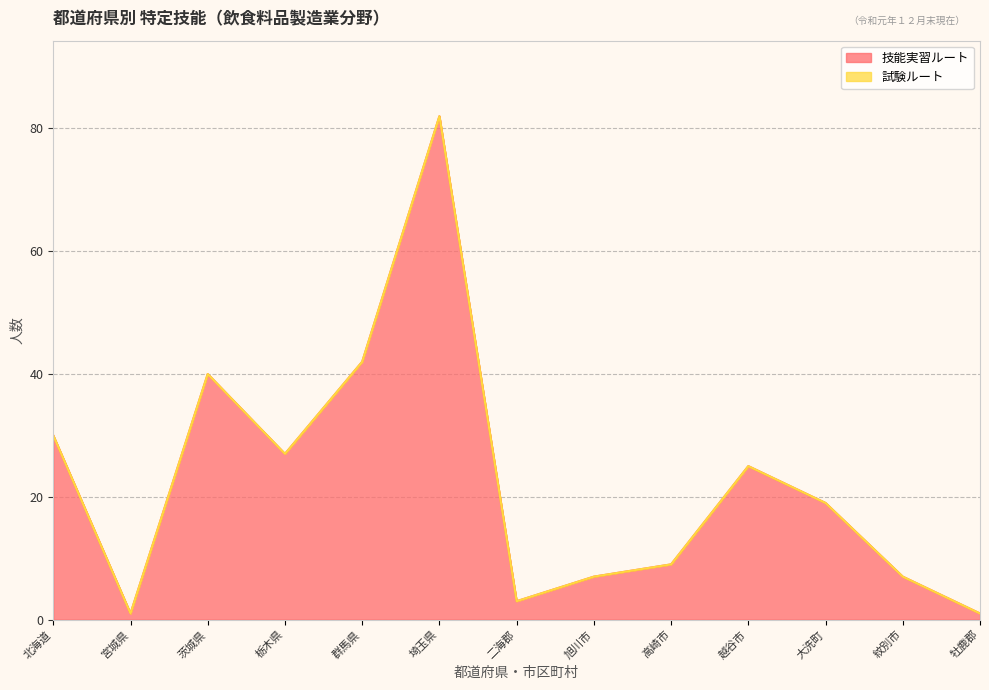

Does the chart display data point markers on the line(s)?

No